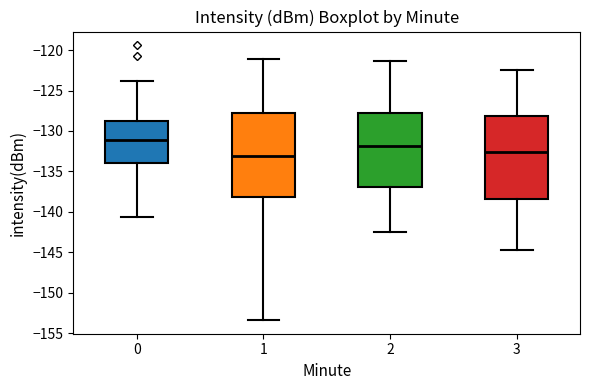

Reading left to right, transcribe this box plot: for each box, give where its median line is, the range the box spans, and where its two whiskers end, as read against the y-axis. The values are not printed on the chart, so give them approximately, as read against the axis.

0: median -131.0, box -134.0 to -128.5, whiskers -140.5 to -124.0
1: median -133.0, box -138.0 to -128.0, whiskers -153.5 to -121.0
2: median -132.0, box -137.0 to -127.5, whiskers -142.5 to -121.5
3: median -132.5, box -138.5 to -128.0, whiskers -144.5 to -122.5